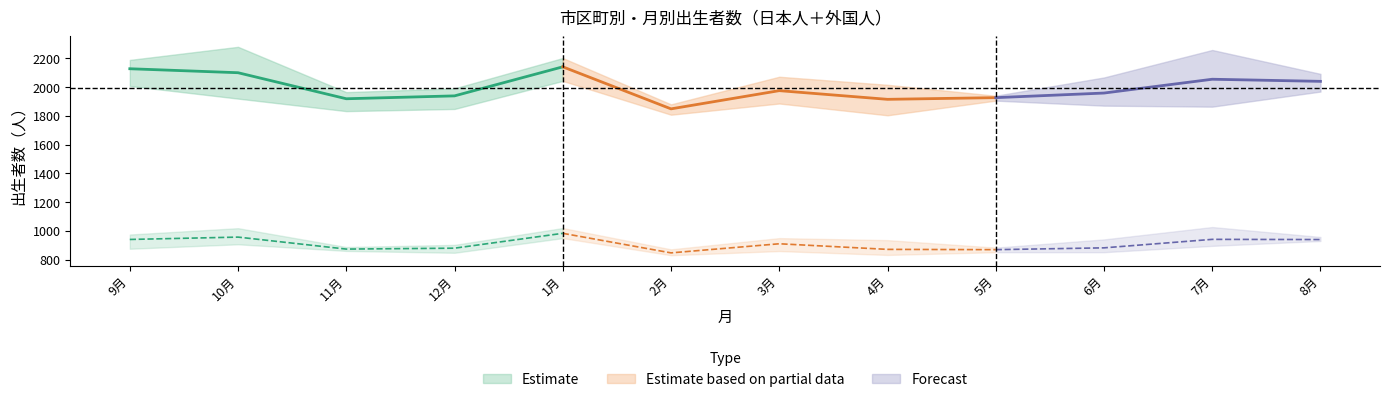

What position from the right is 5月?

4